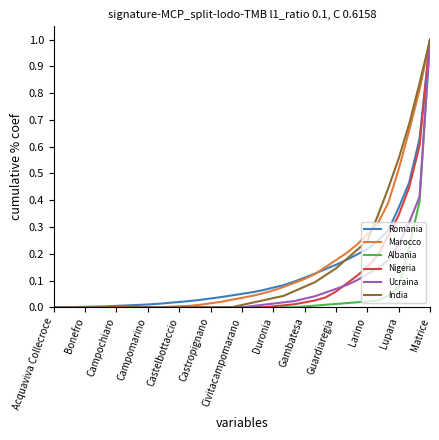

Which category has the highest value across all series?

Matrice